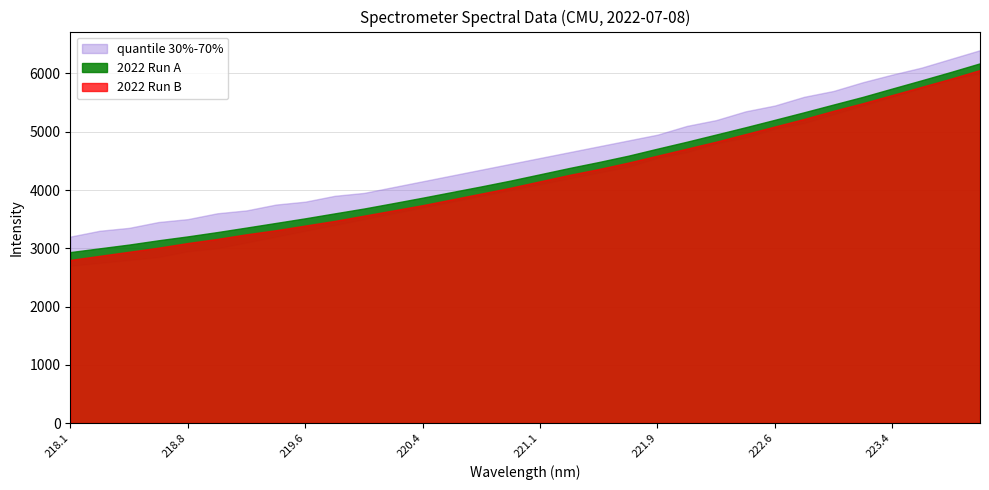

Rank the categories by value from lowest to highest.

218.0596, 218.2508, 218.442, 218.6332, 218.8244, 219.0156, 219.2067, 219.3979, 219.589, 219.7801, 219.9712, 220.1623, 220.3533, 220.5444, 220.7354, 220.9264, 221.1174, 221.3083, 221.4993, 221.6902, 221.8812, 222.0721, 222.263, 222.4538, 222.6447, 222.8355, 223.0264, 223.2172, 223.408, 223.5987, 223.7895, 223.9802